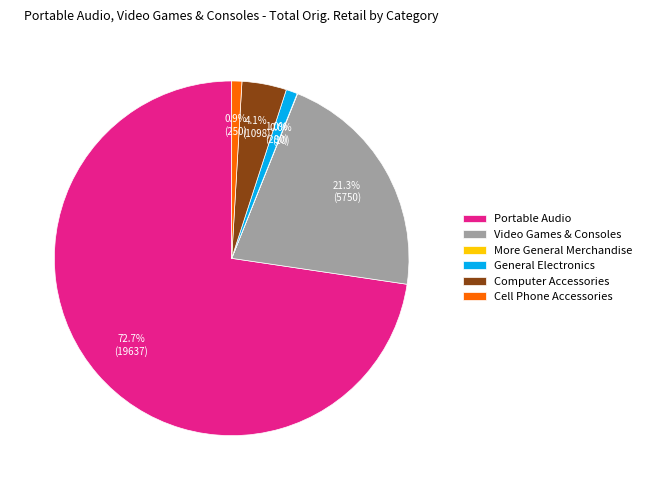

Combined, what portion of the pie is Computer Accessories and Cell Phone Accessories?

5.0%